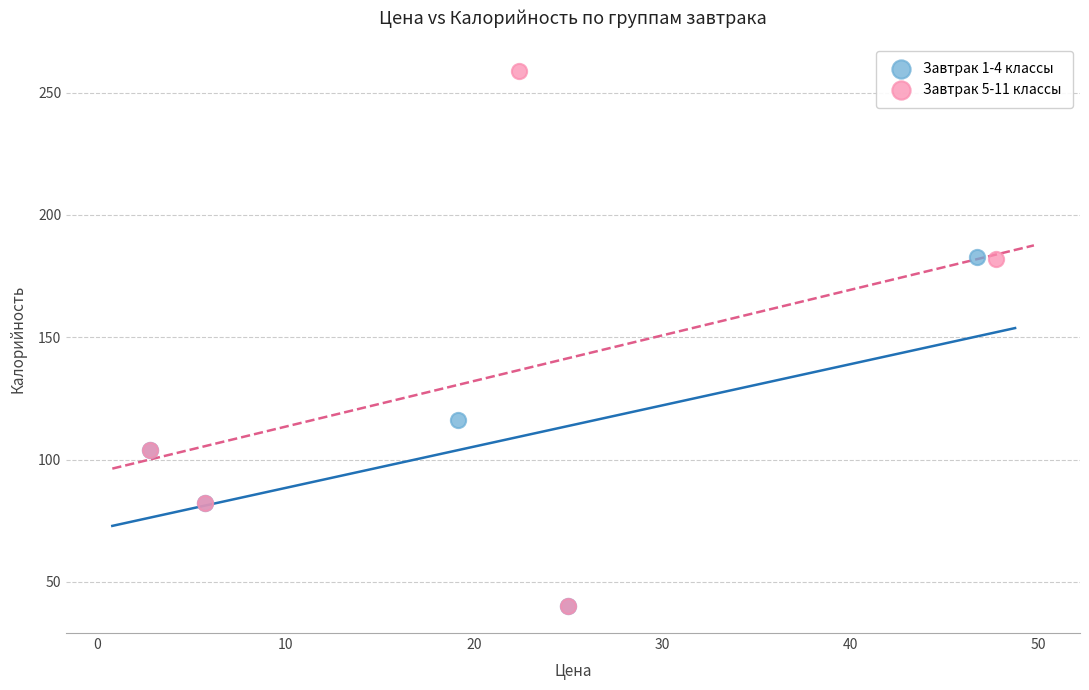

What are all the series names shown in the legend?

Завтрак 1-4 классы, Завтрак 5-11 классы